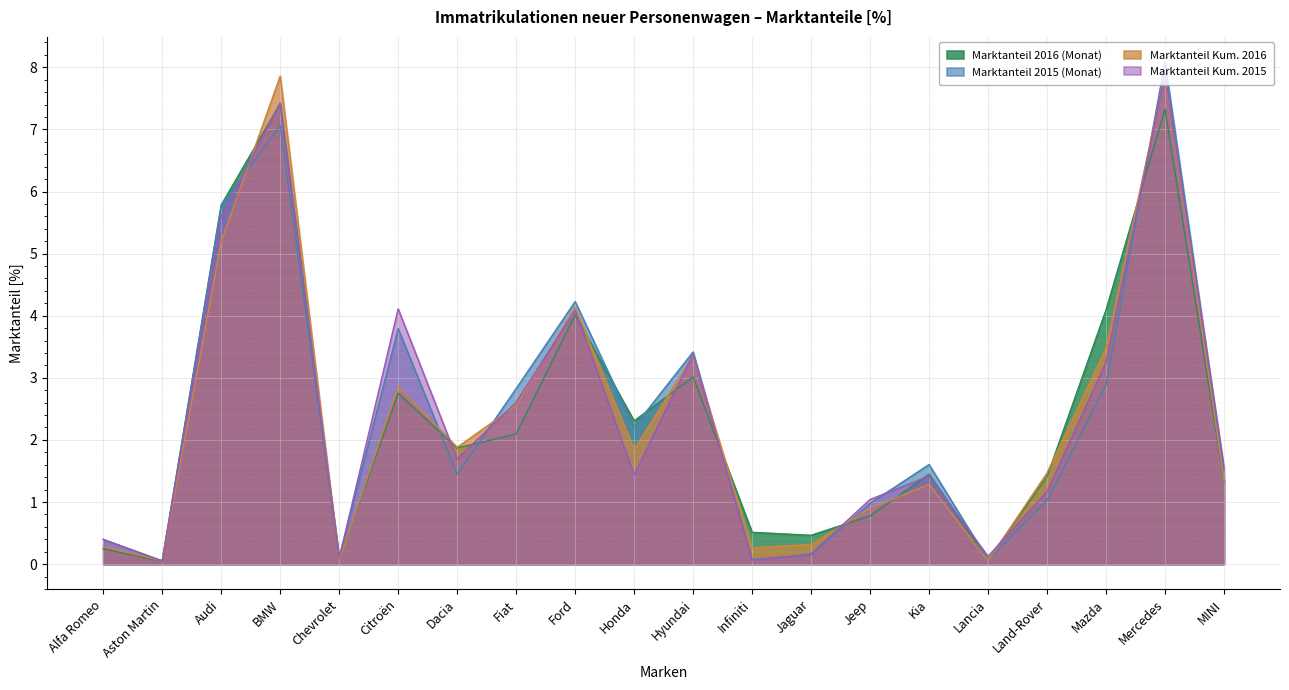

Which category has the lowest value across all series?

Aston Martin